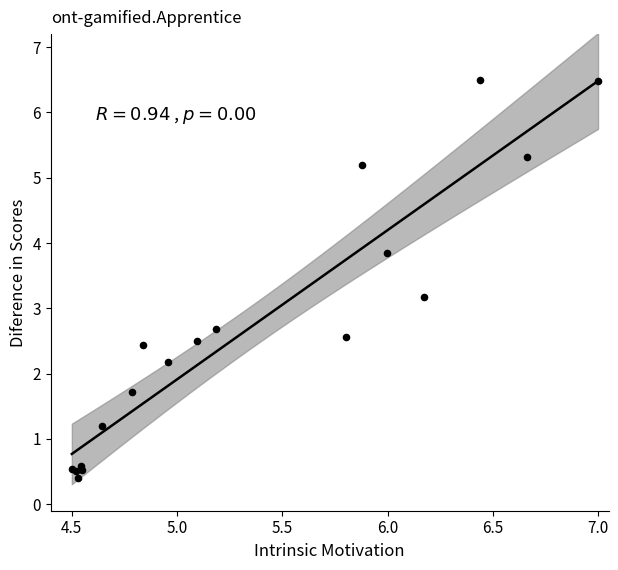

What Y value in the scatter plot is closest to 3?

3.2